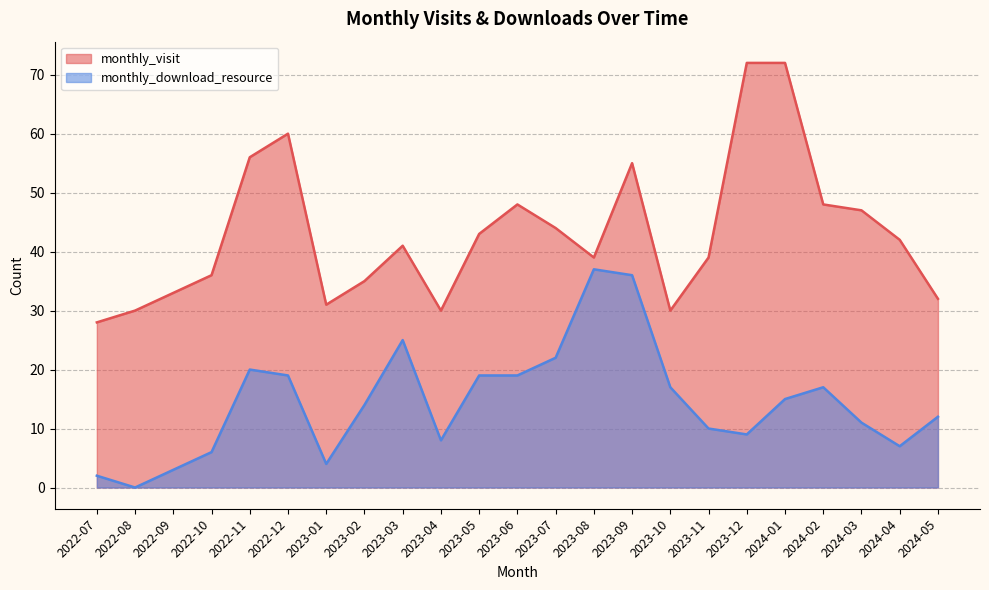

Where is the first local minimum for monthly_visit?

2023-01